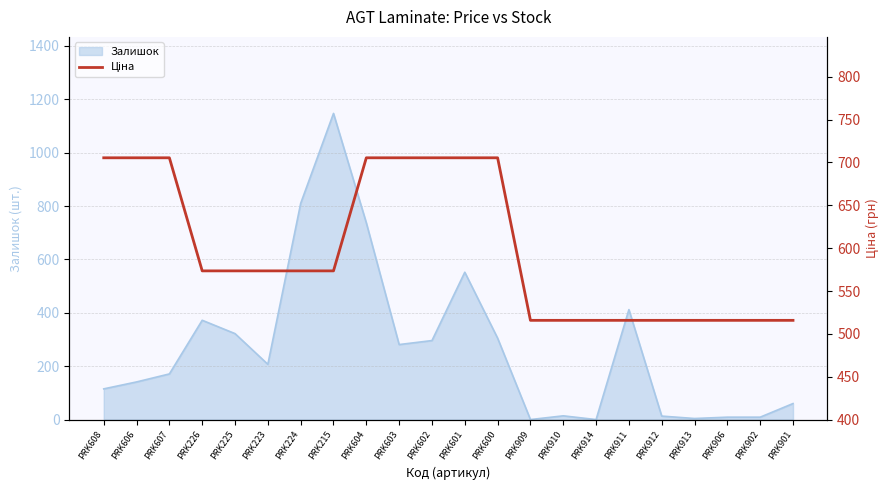

Is it true that Залишок equals 110 at PRK602?

False